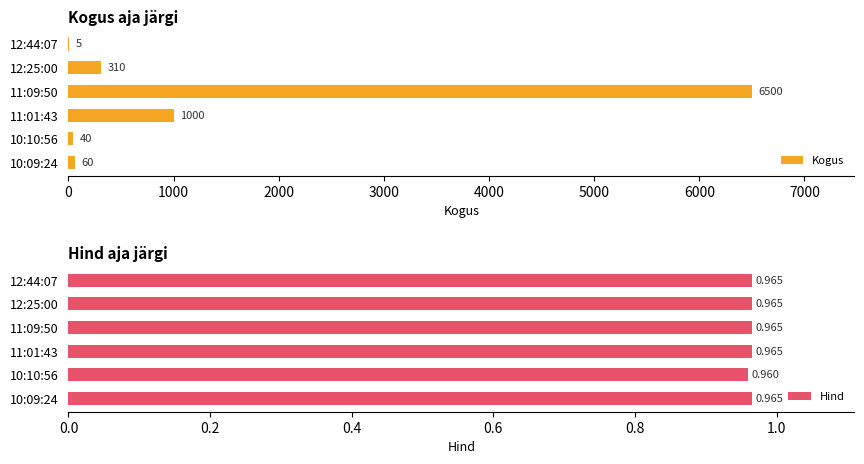

How many bars are there in total?

12